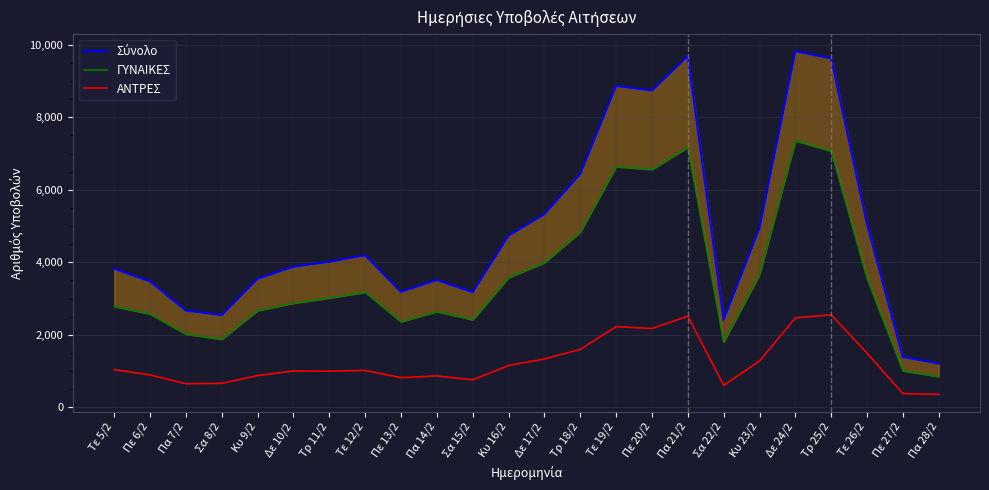

What is the average value of the ΓΥΝΑΙΚΕΣ series?

3603